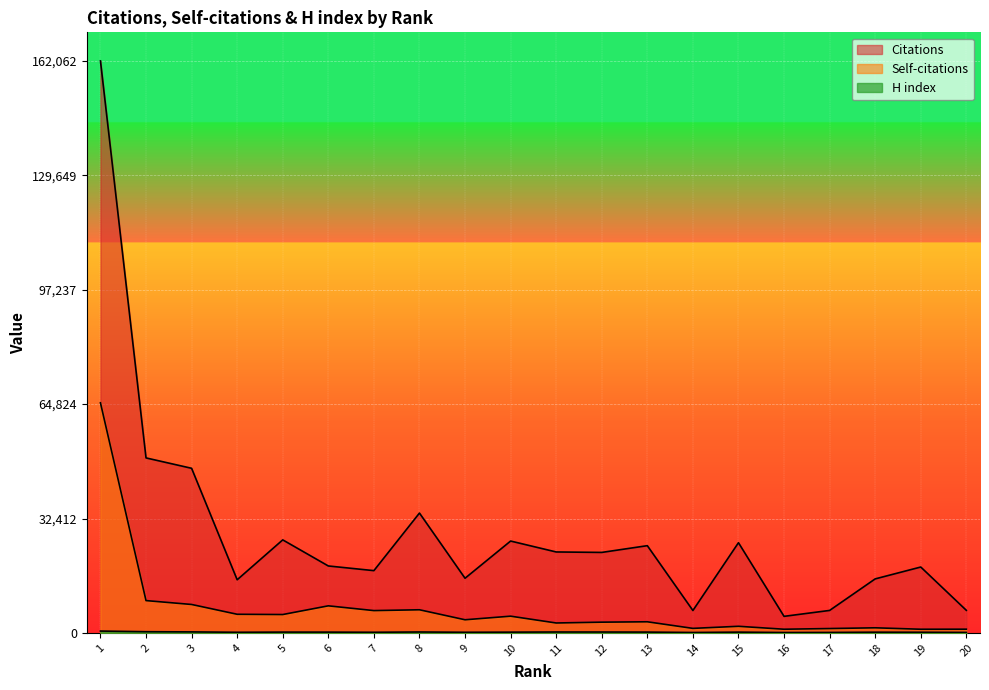

Where does the H index series first go above 220?

1